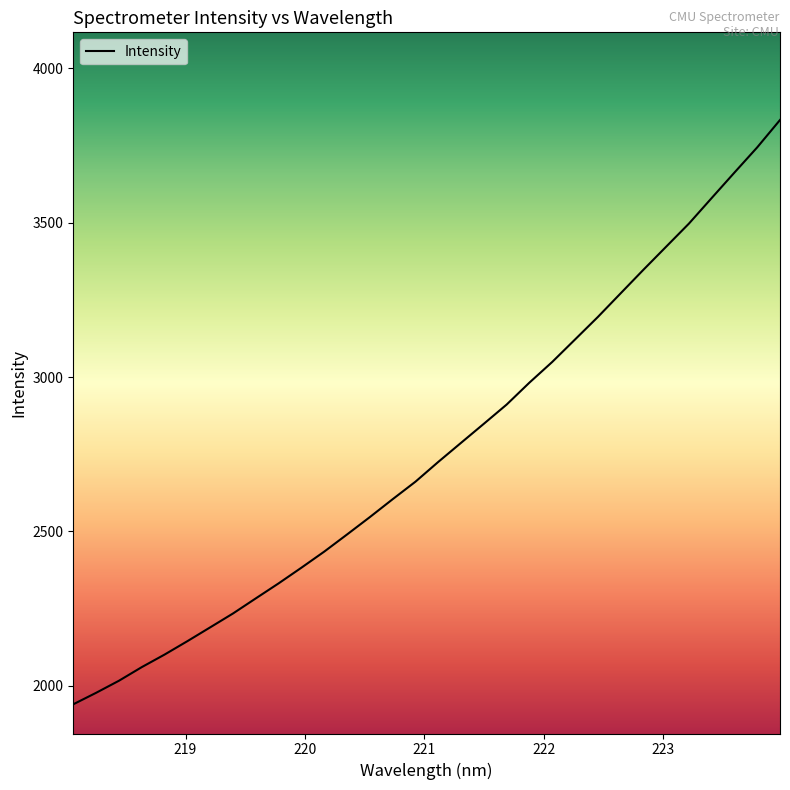

What is the minimum value shown in the chart?

1939.3